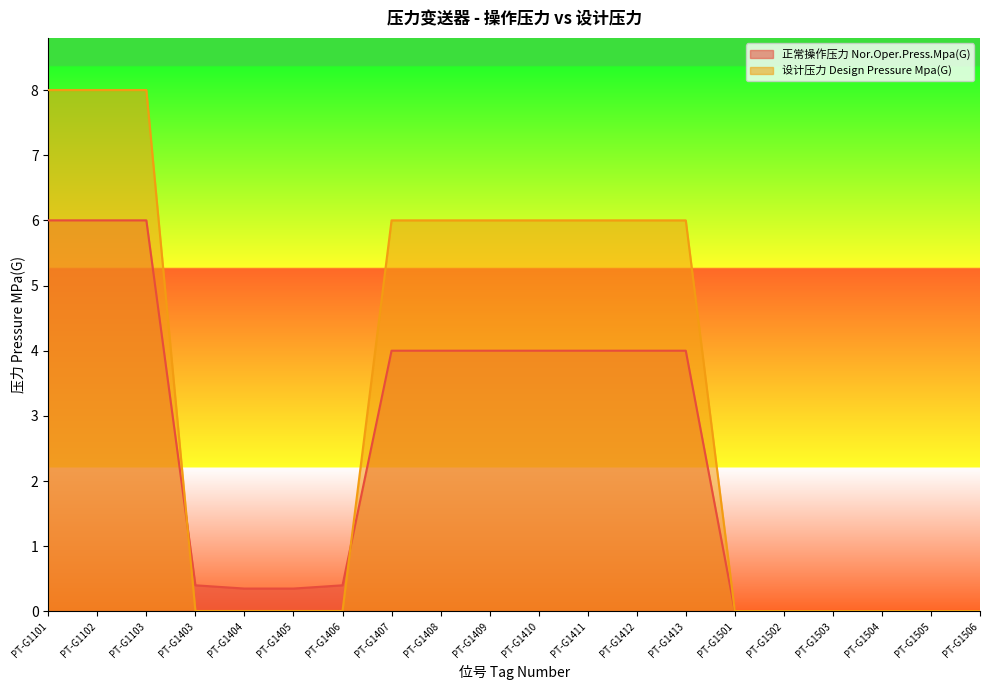

Does the chart have visible grid lines?

No